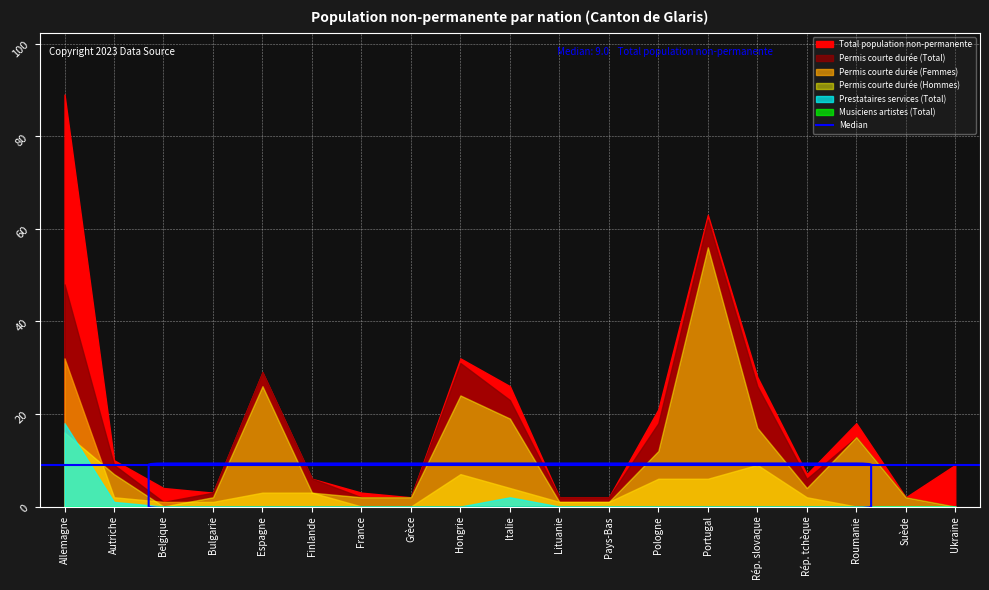

At which label is Permis courte durée (Total) closest to 31?

Hongrie